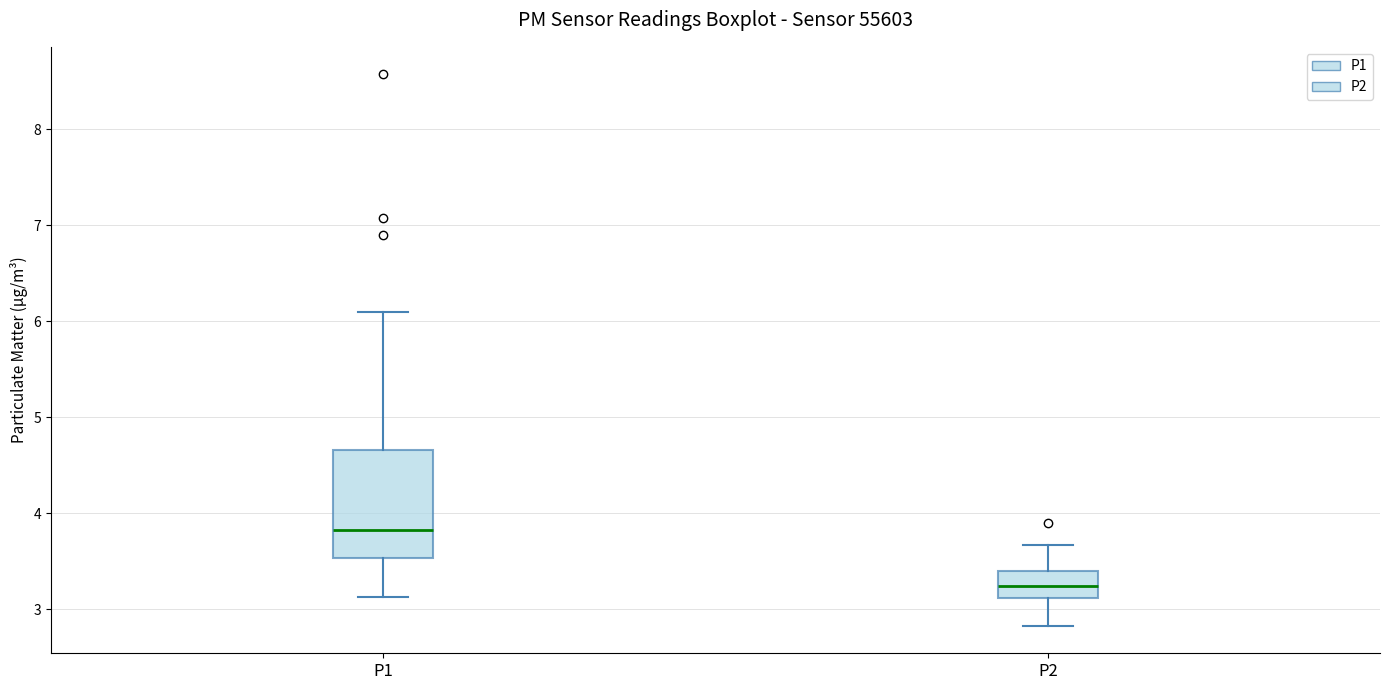

Reading left to right, transcribe this box plot: for each box, give where its median line is, the range the box spans, and where its two whiskers end, as read against the y-axis. The values are not printed on the chart, so give them approximately, as read against the axis.

P1: median 3.8, box 3.5 to 4.7, whiskers 3.1 to 6.1
P2: median 3.2, box 3.1 to 3.4, whiskers 2.8 to 3.7